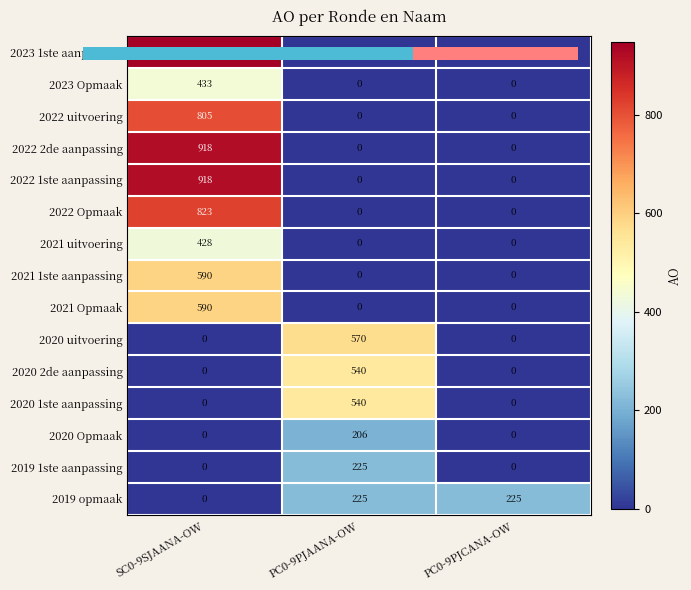

What is the difference between the maximum and minimum values in the 2019 opmaak series?

225